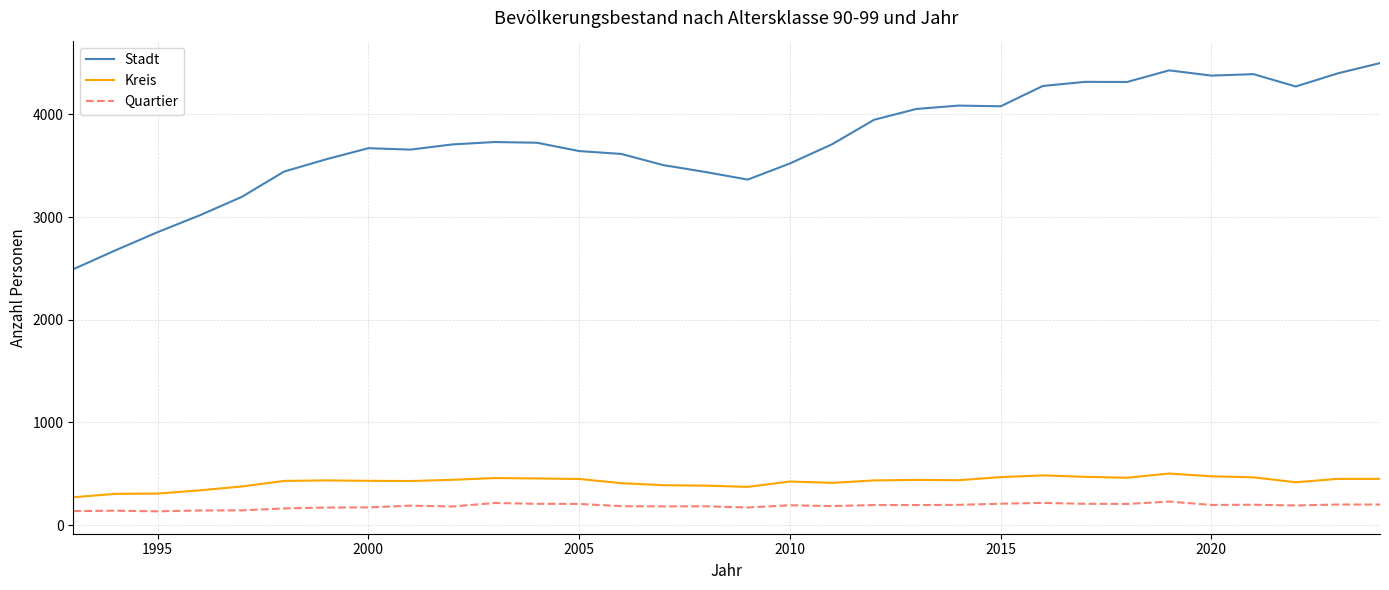

True or false: Stadt has more than 2 interior local peaks.

True